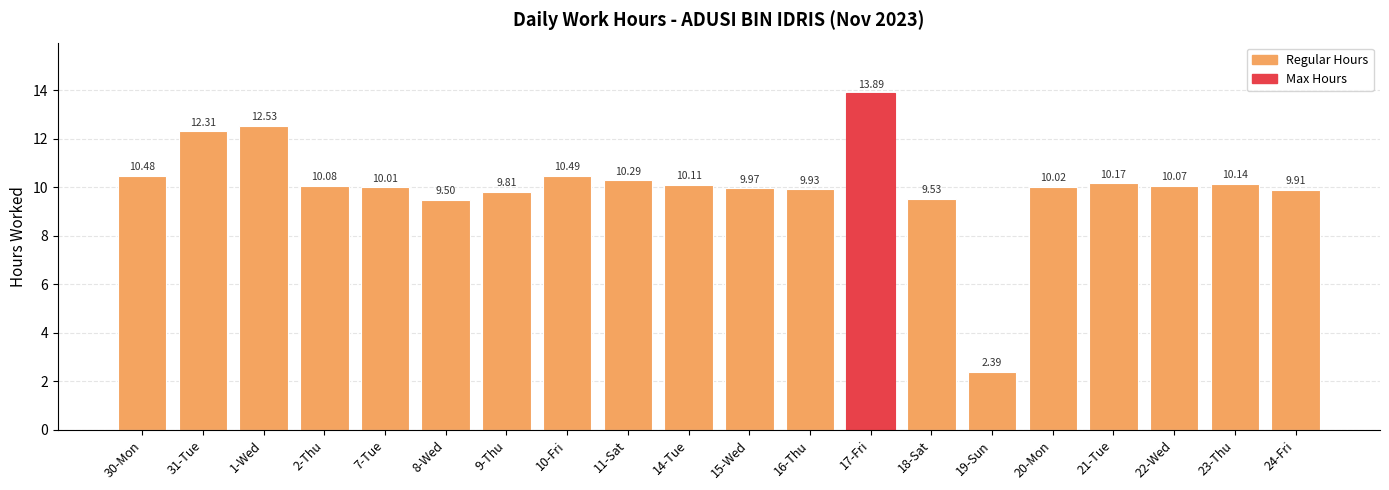

Rank the categories by value from highest to lowest.

17-Fri, 1-Wed, 31-Tue, 10-Fri, 30-Mon, 11-Sat, 21-Tue, 23-Thu, 14-Tue, 2-Thu, 22-Wed, 20-Mon, 7-Tue, 15-Wed, 16-Thu, 24-Fri, 9-Thu, 18-Sat, 8-Wed, 19-Sun